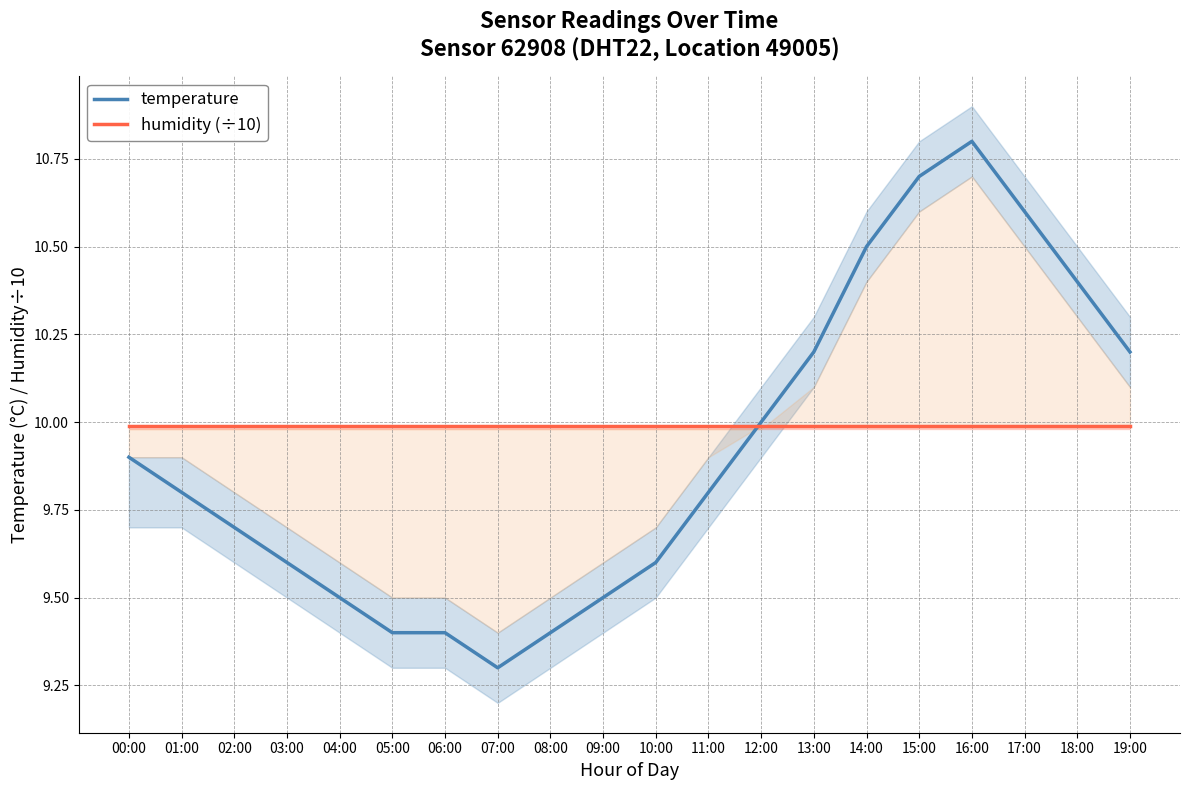

At which label does humidity (÷10) reach its peak?

00:00